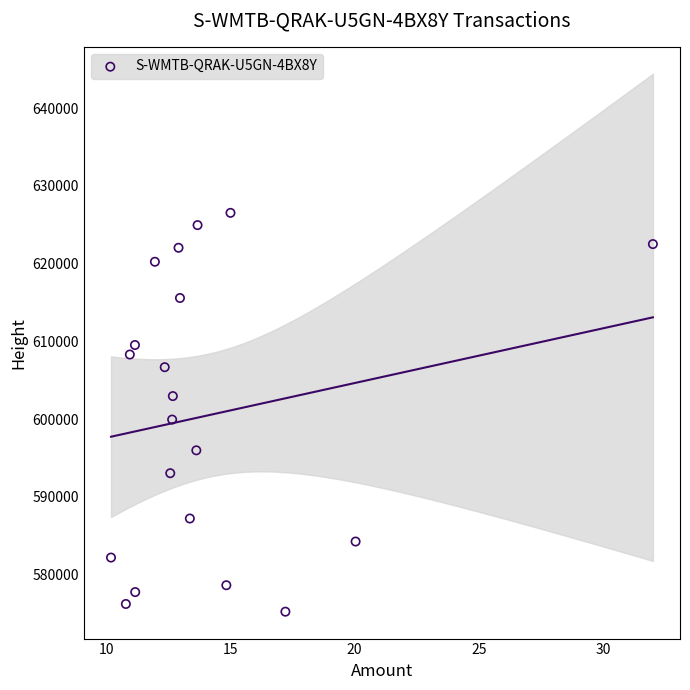

What Y value in the scatter plot is closest to 600874?

599936